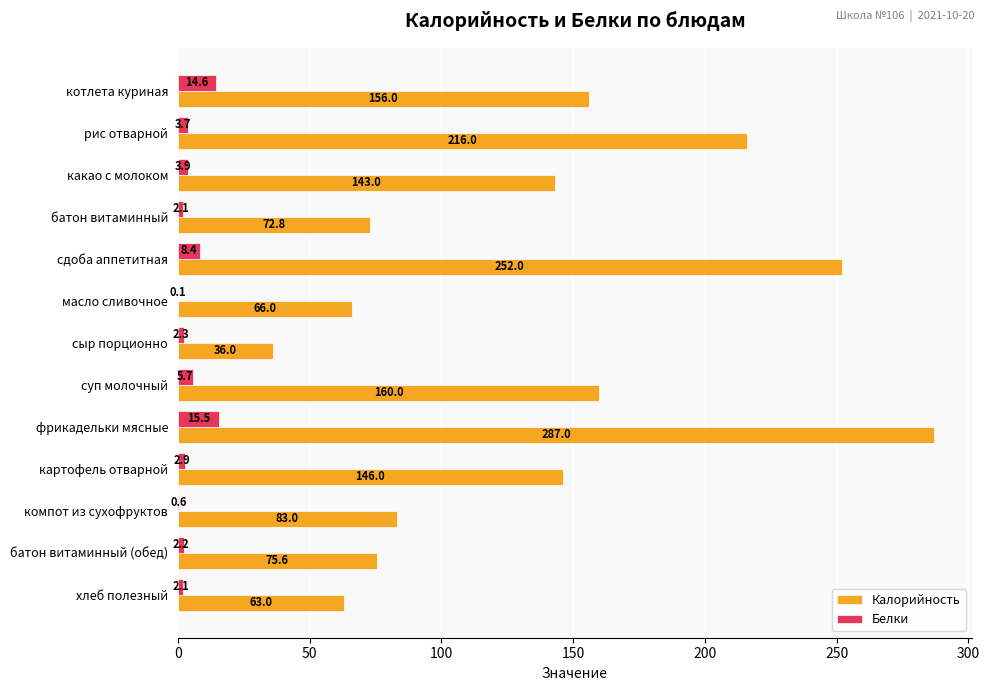

What is the sum of all Белки values?

64.1